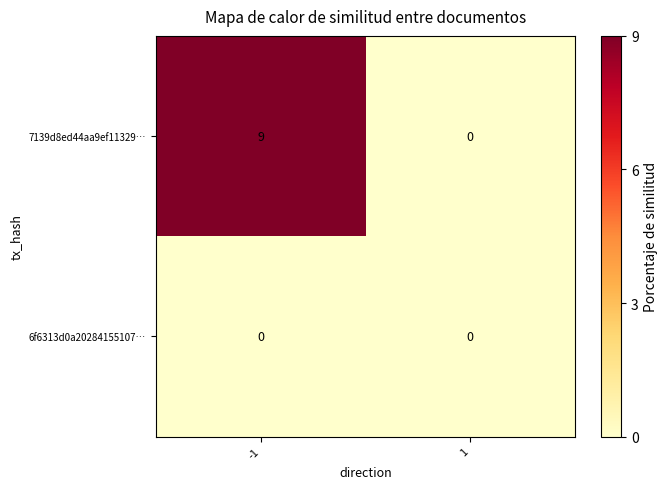

Is it true that 6f6313d0a20284155107… equals 0 at 1?

True